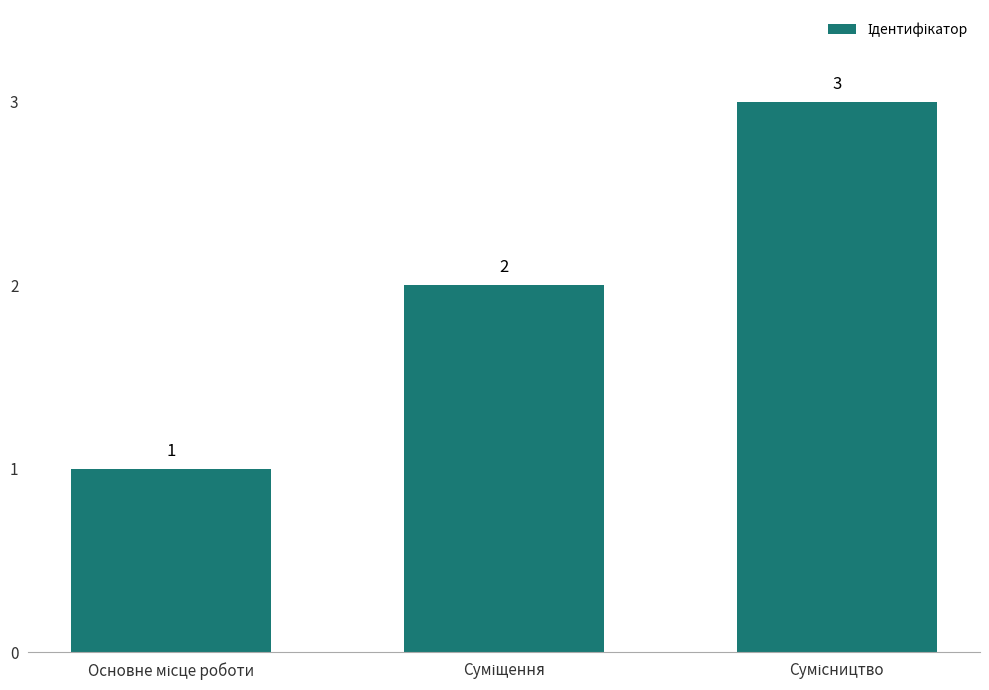

What is the value of the 1st bar from the left?

1